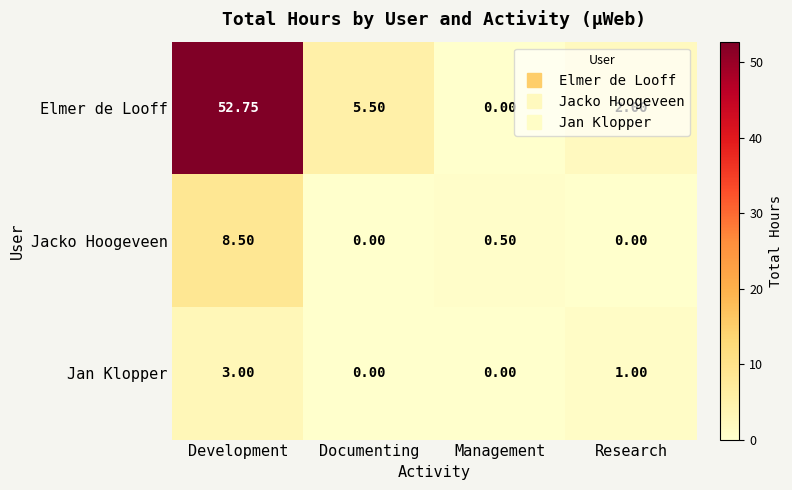

Is the value of Elmer de Looff at Documenting greater than the value of Jacko Hoogeveen at Management?

Yes